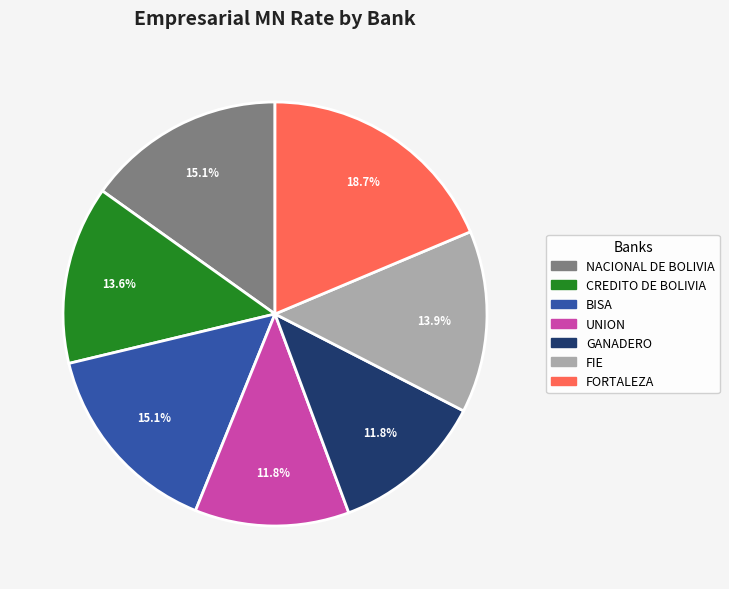

Is there a majority slice in this chart?

No